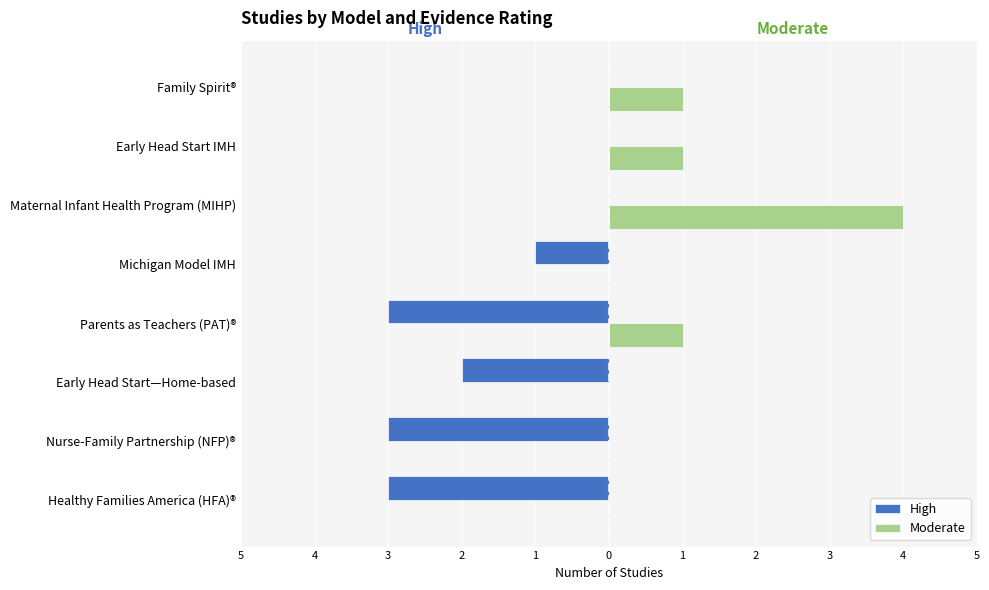

What is the sum of all Moderate values?

7